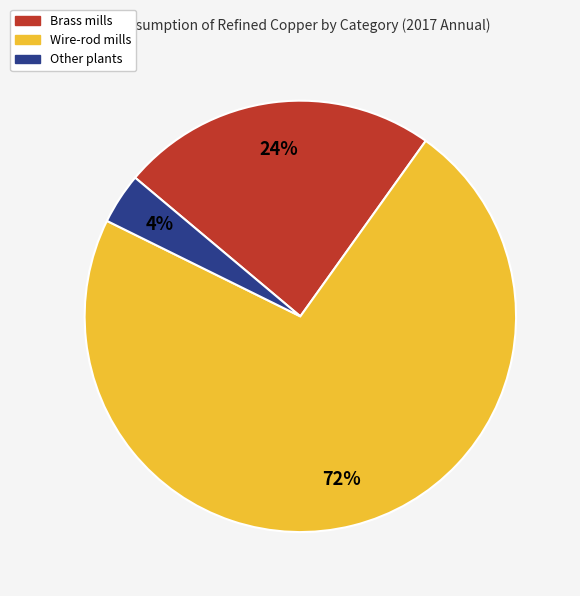

Do Wire-rod mills and Other plants together represent more than half of the pie?

Yes